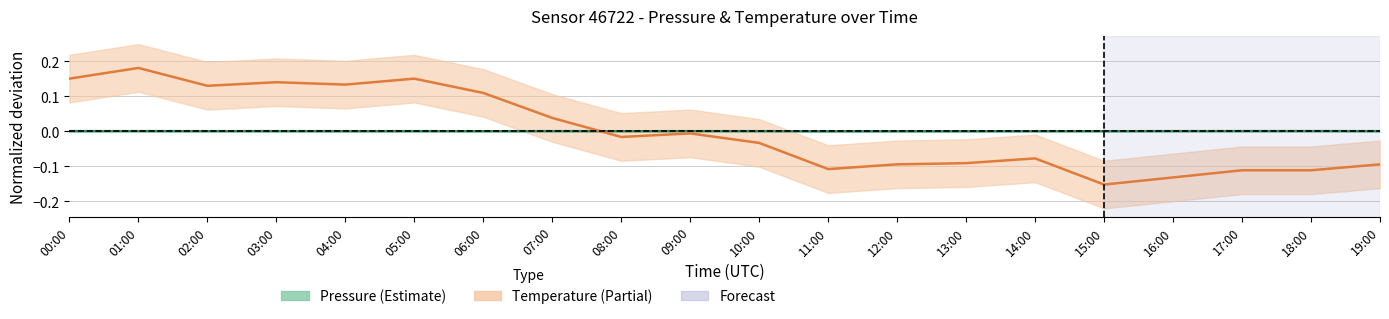

Rank the categories by Temperature value from lowest to highest.

15:00, 16:00, 17:00, 18:00, 11:00, 12:00, 19:00, 13:00, 14:00, 10:00, 08:00, 09:00, 07:00, 06:00, 02:00, 04:00, 03:00, 00:00, 05:00, 01:00